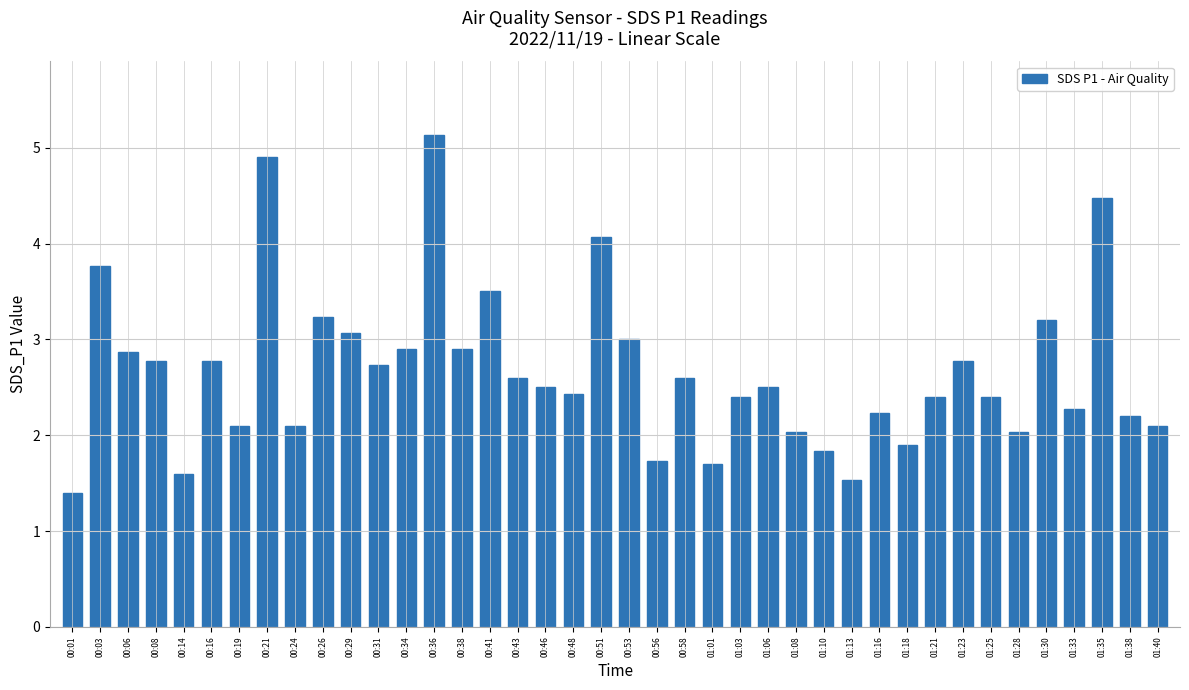

Which category has the highest value across all series?

00:36